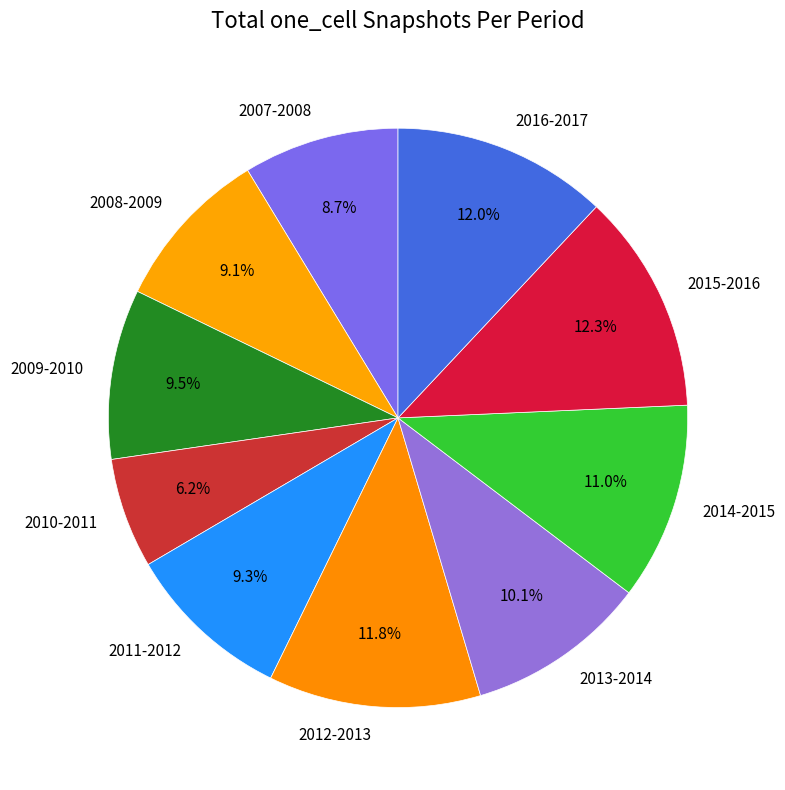

Which has a higher value, 2008-2009 or 2012-2013?

2012-2013